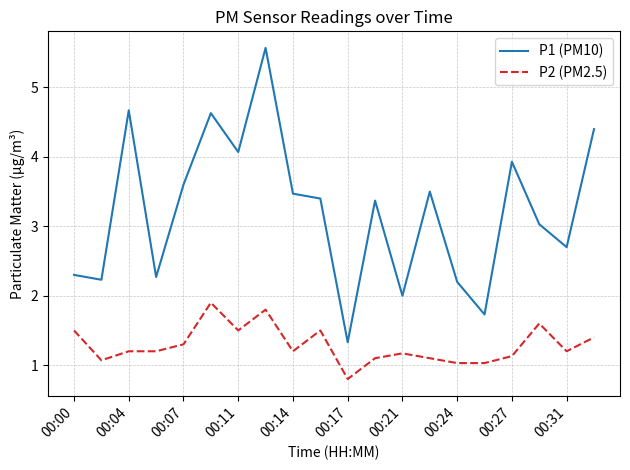

What are all the series names shown in the legend?

P1 (PM10), P2 (PM2.5)